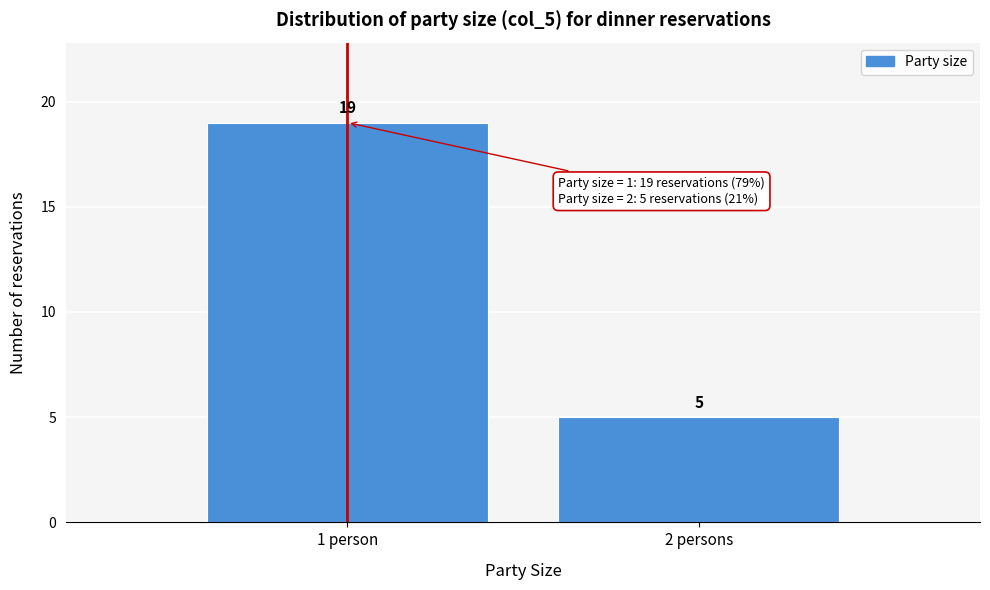

Reading left to right, transcribe all the data shown in this chart.

19	5